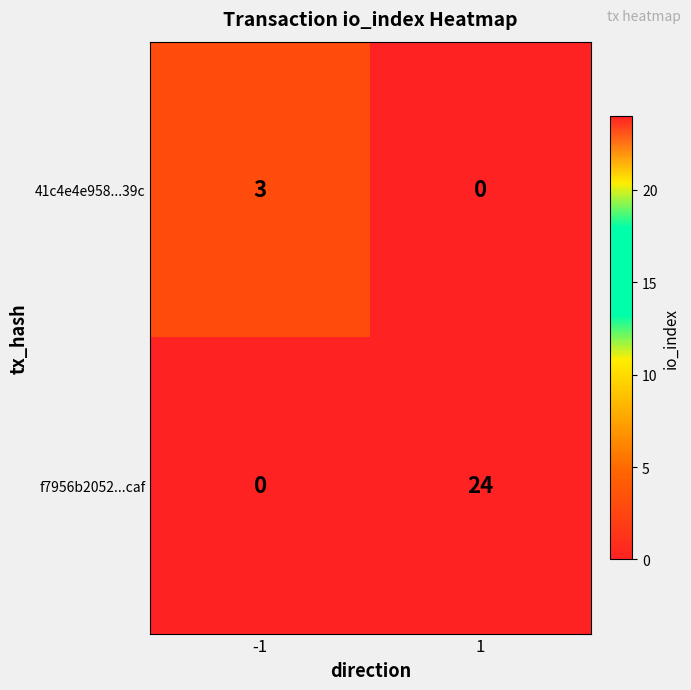

Which series has the widest spread of values?

f7956b2052...caf